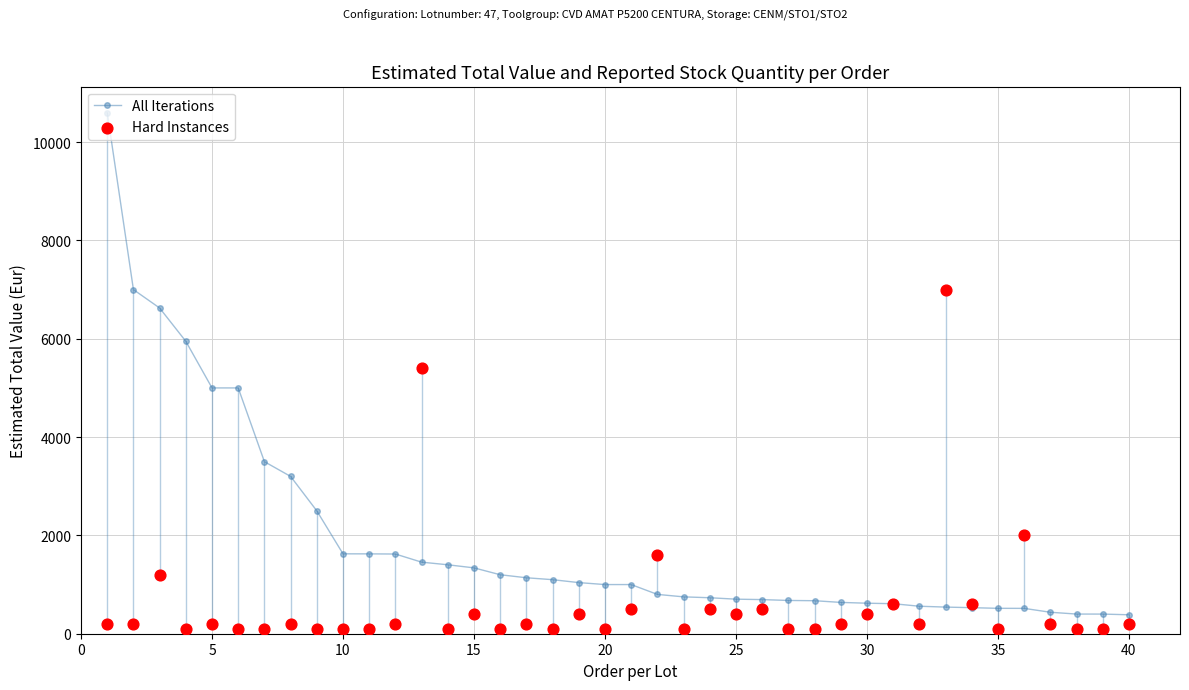

Is the value of Hard Instances at 28 greater than the value of All Iterations at 27?

No